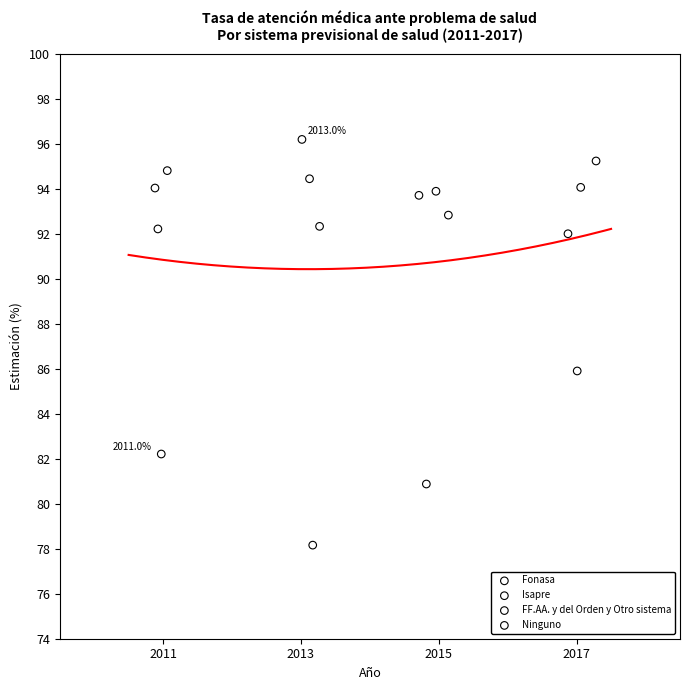

Which series reaches the minimum Y coordinate?

Ninguno